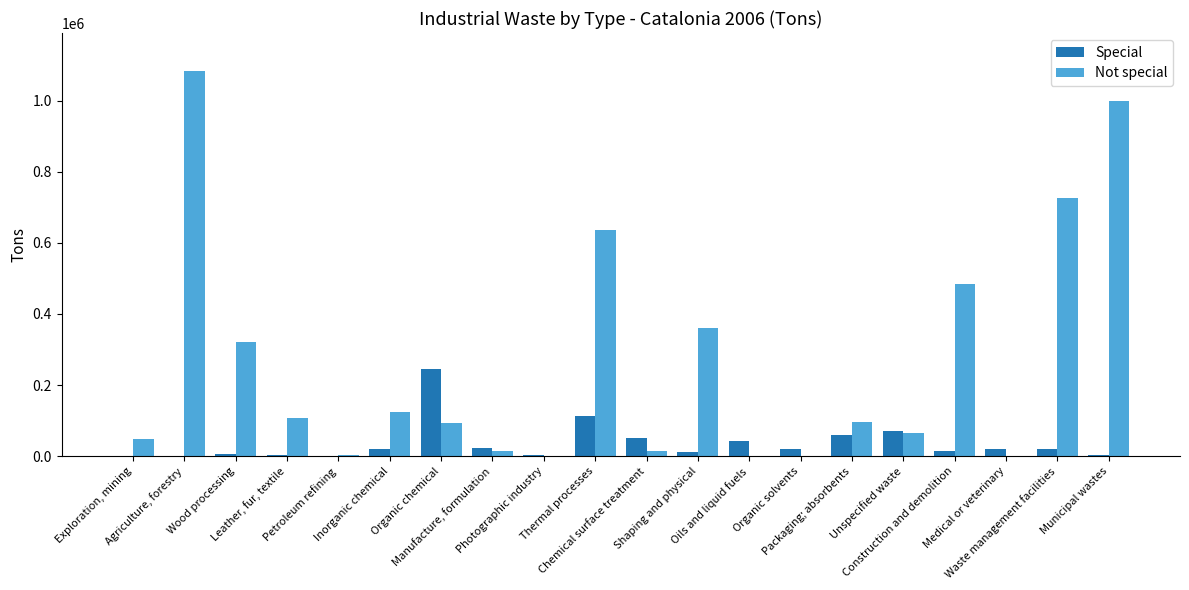

What is the sum of all Special values?

730448